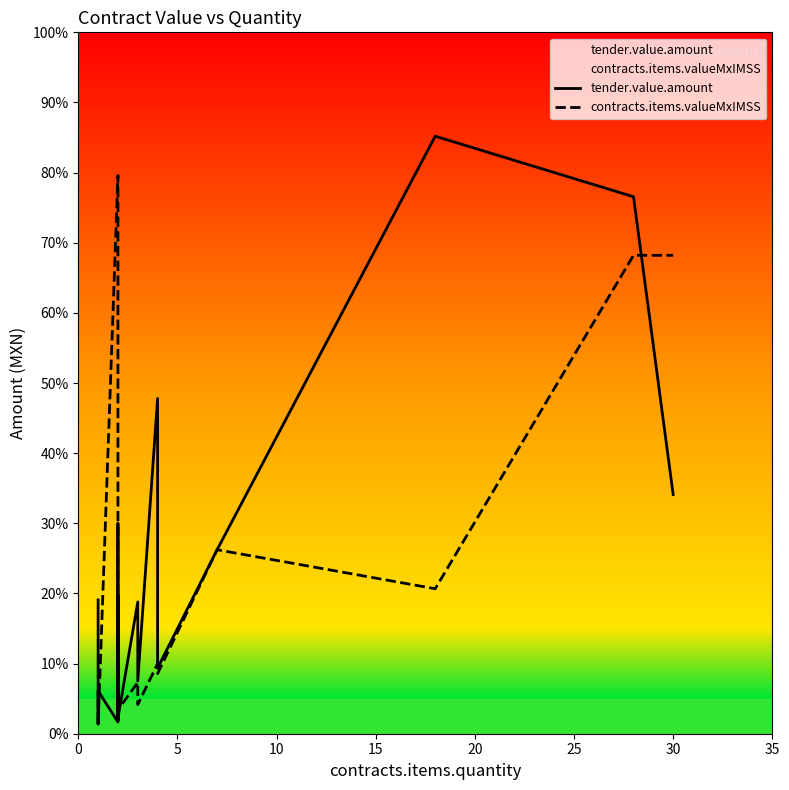

What is the highest value of the tender.value.amount series?

8519.0